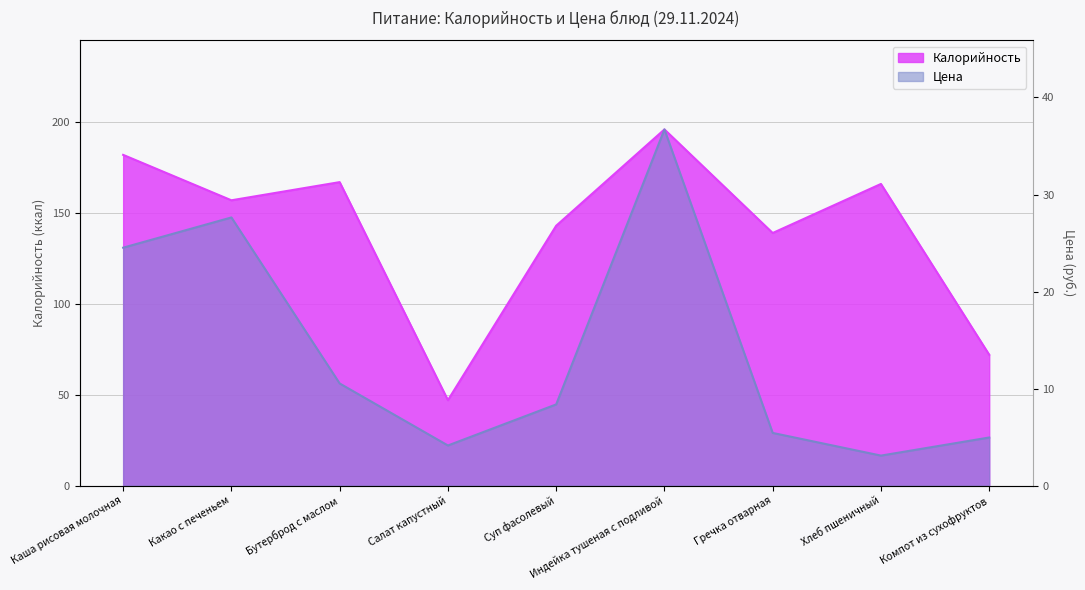

What is the difference between the highest and lowest values at Какао с печеньем?

9.4